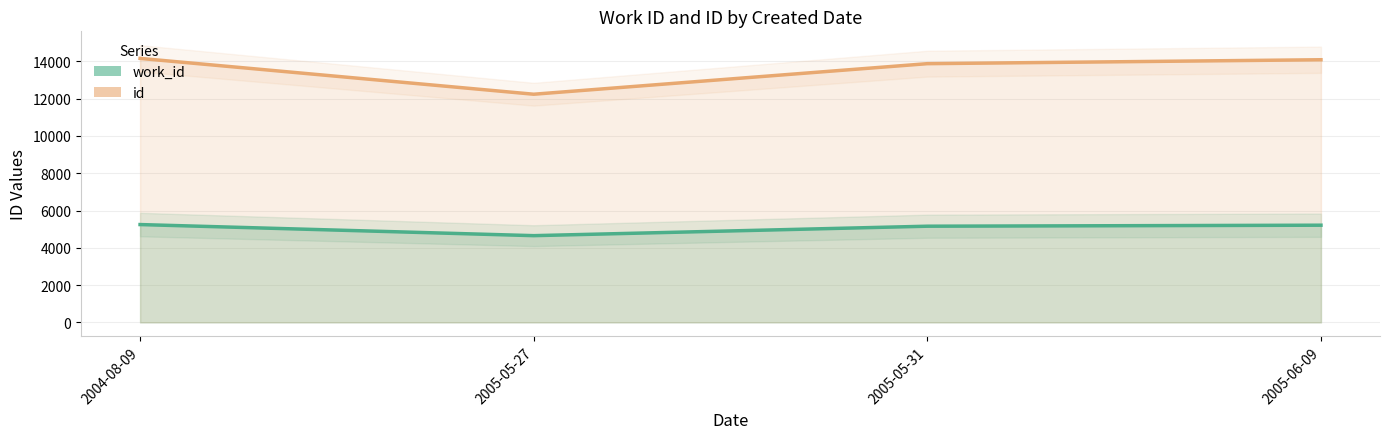

Where is work_id_line nearest to the value 4950?

2005-05-31